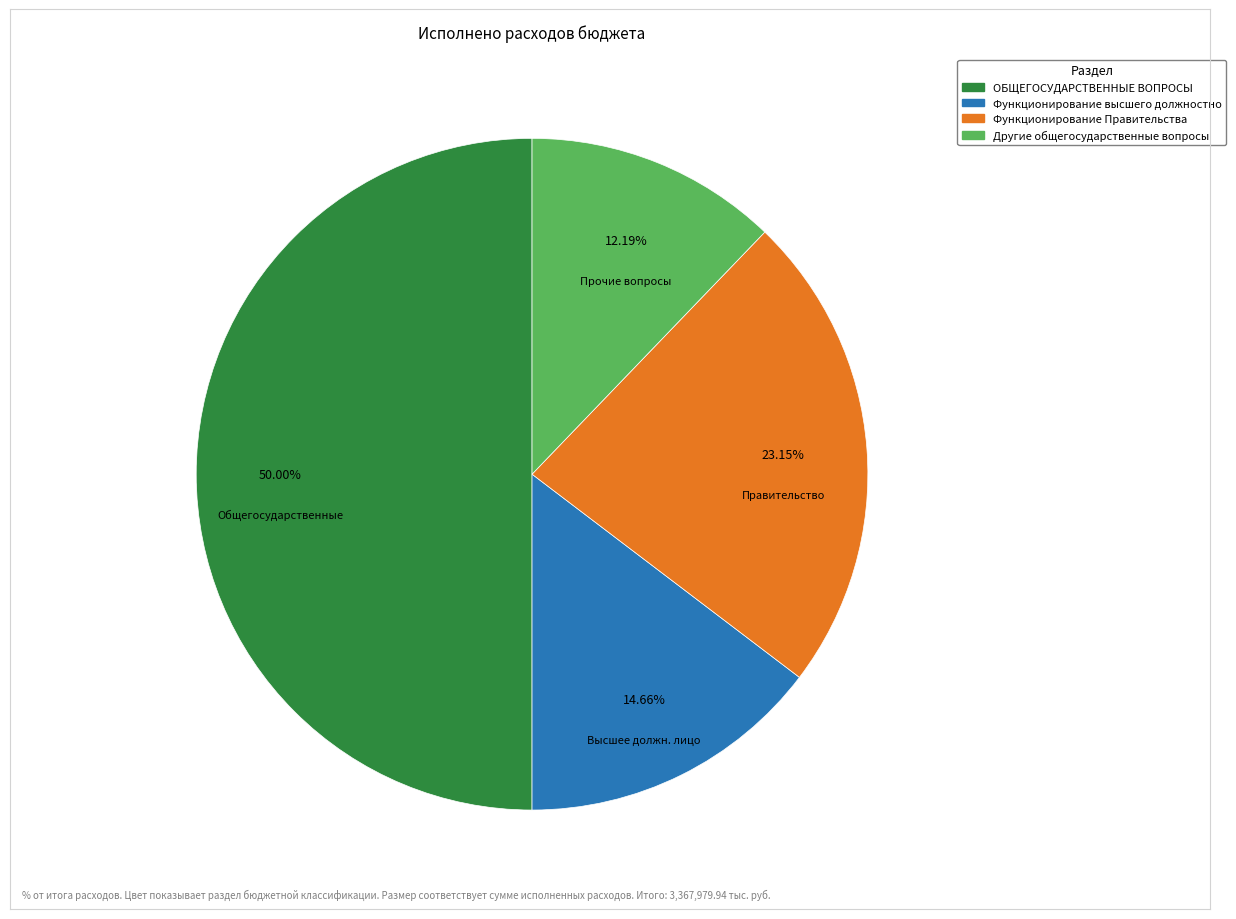

How many segments does this pie chart have?

4